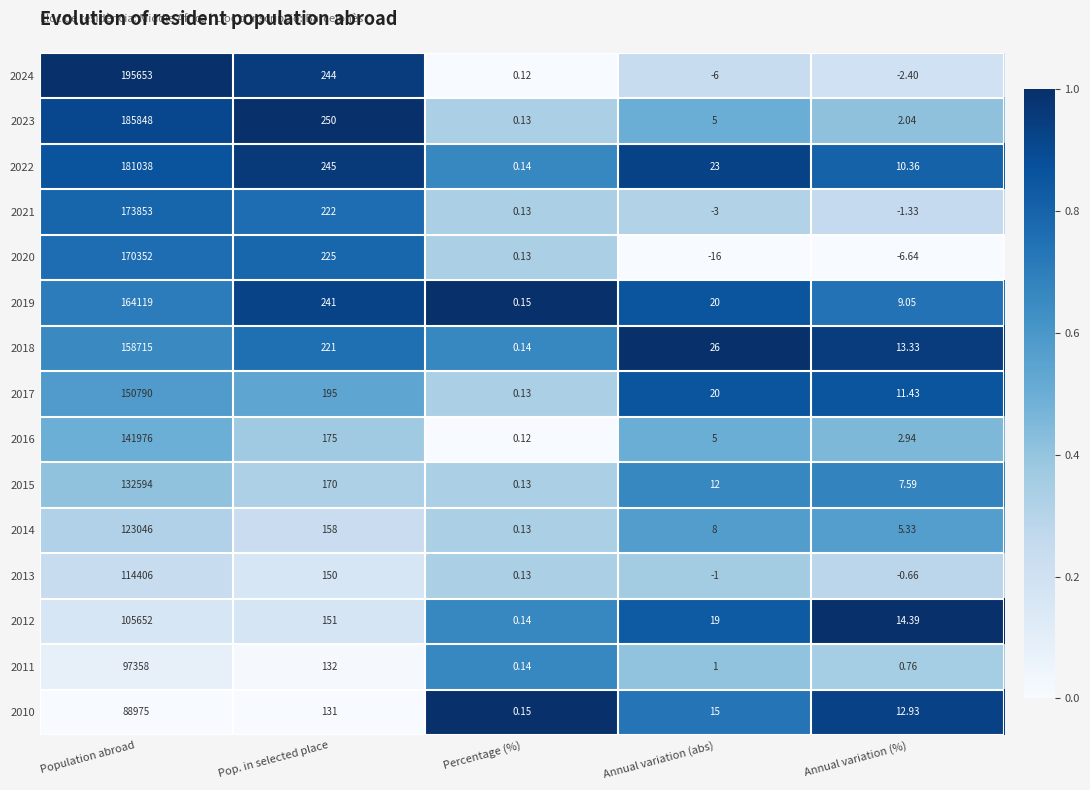

At which category is the sum across all series the highest?

Population abroad